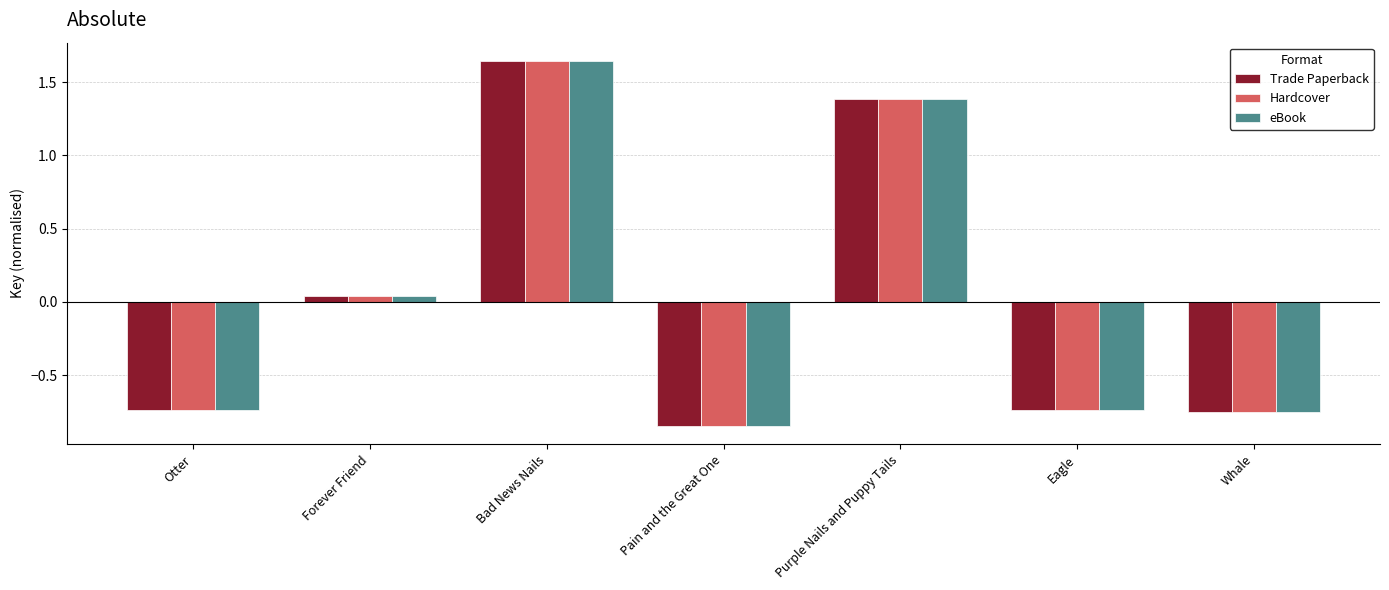

How many values in the Hardcover series are below 0?

4